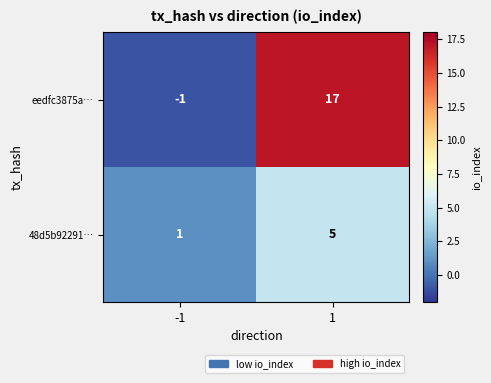

Is it true that 48d5b92291… equals 0 at -1?

False